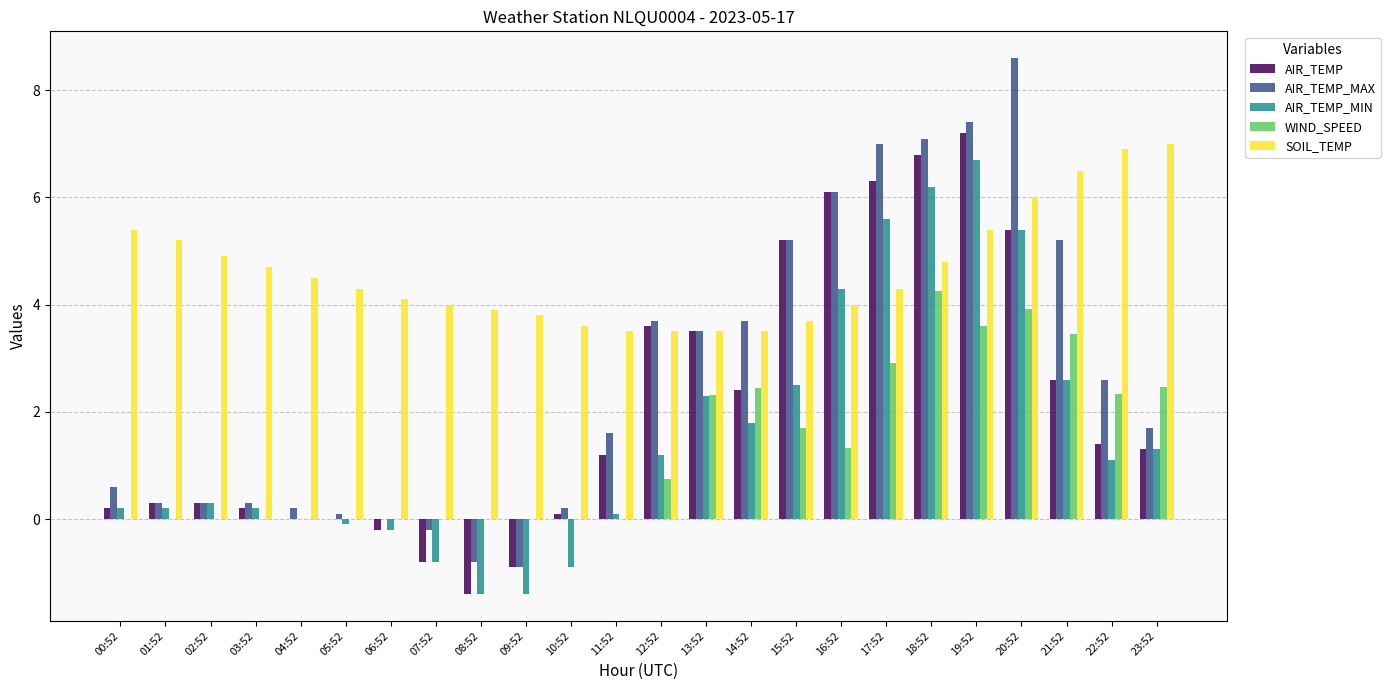

What is the sum of all AIR_TEMP_MIN values?

37.2